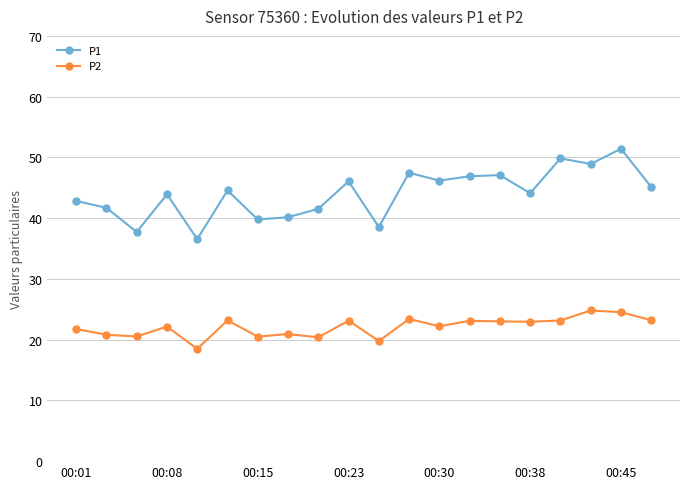

What is the smallest value displayed?

18.5